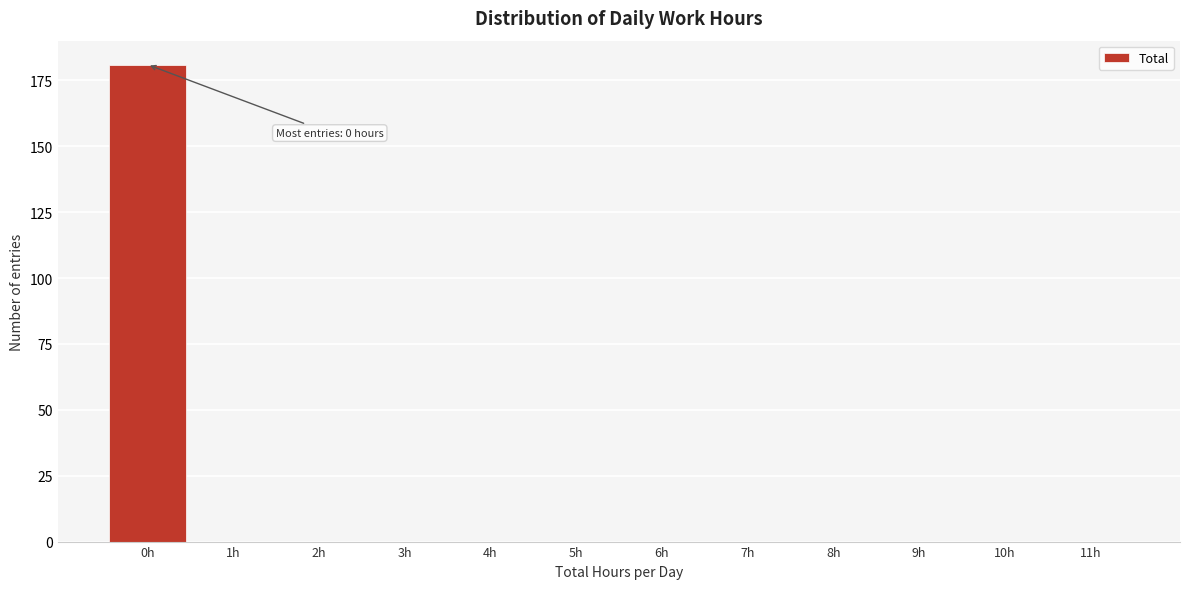

Reading right to left, extract all data points from this chart.

11h=0	10h=0	9h=0	8h=0	7h=0	6h=0	5h=0	4h=0	3h=0	2h=0	1h=0	0h=181